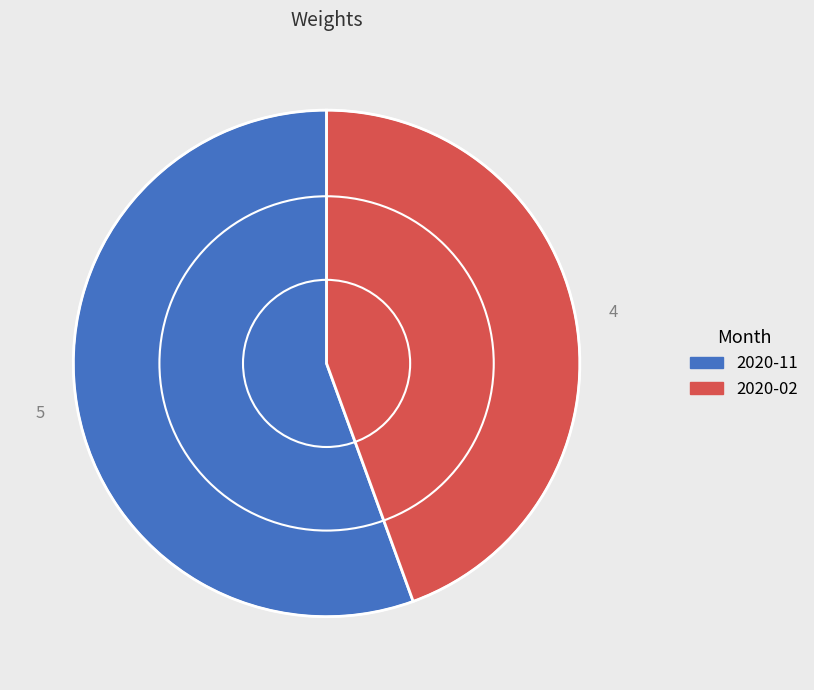

How many slices are in this pie chart?

2